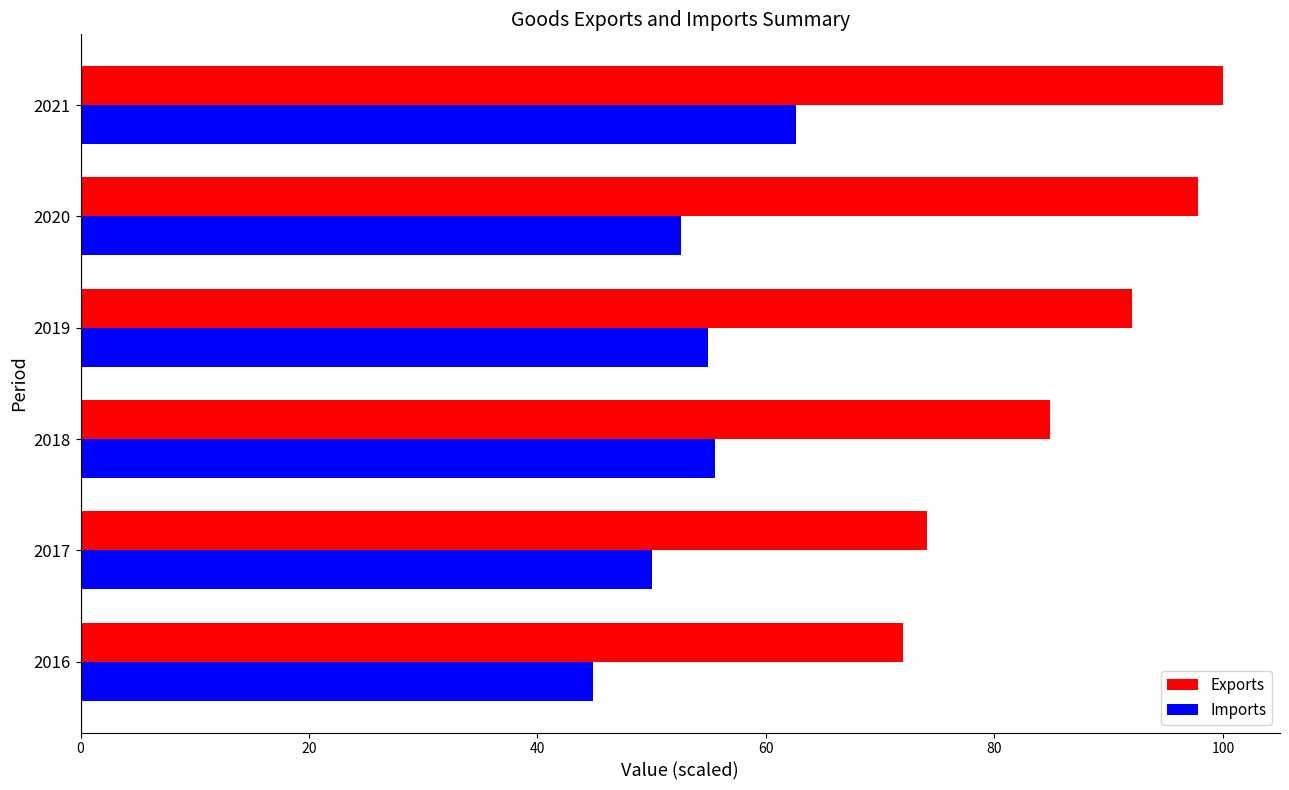

What is the minimum value for Imports?

44.8